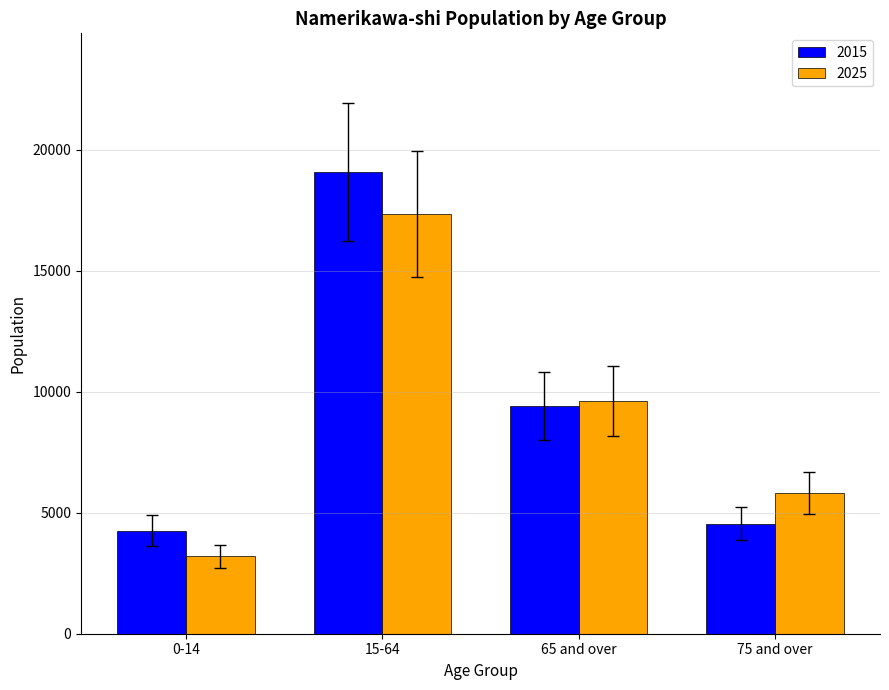

What are all the series names shown in the legend?

2015, 2025